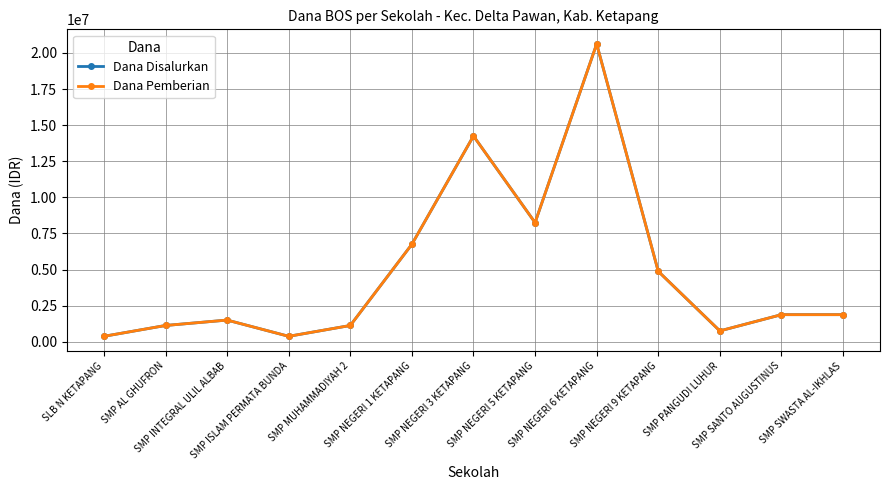

Is this an area chart (filled region under the line)?

No